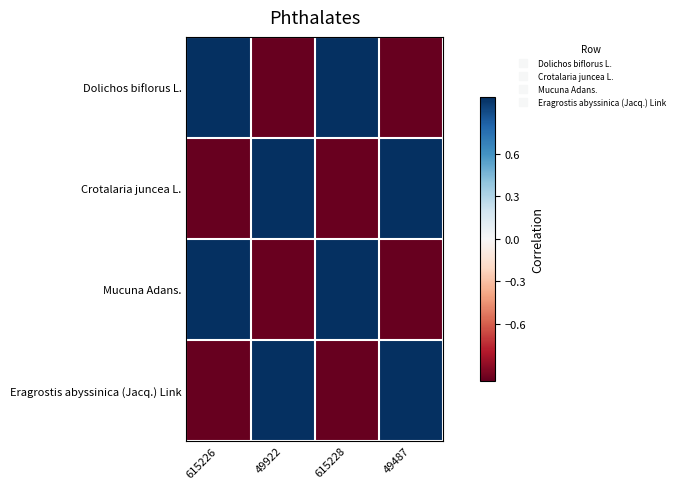

Which series has the widest spread of values?

Eragrostis abyssinica (Jacq.) Link